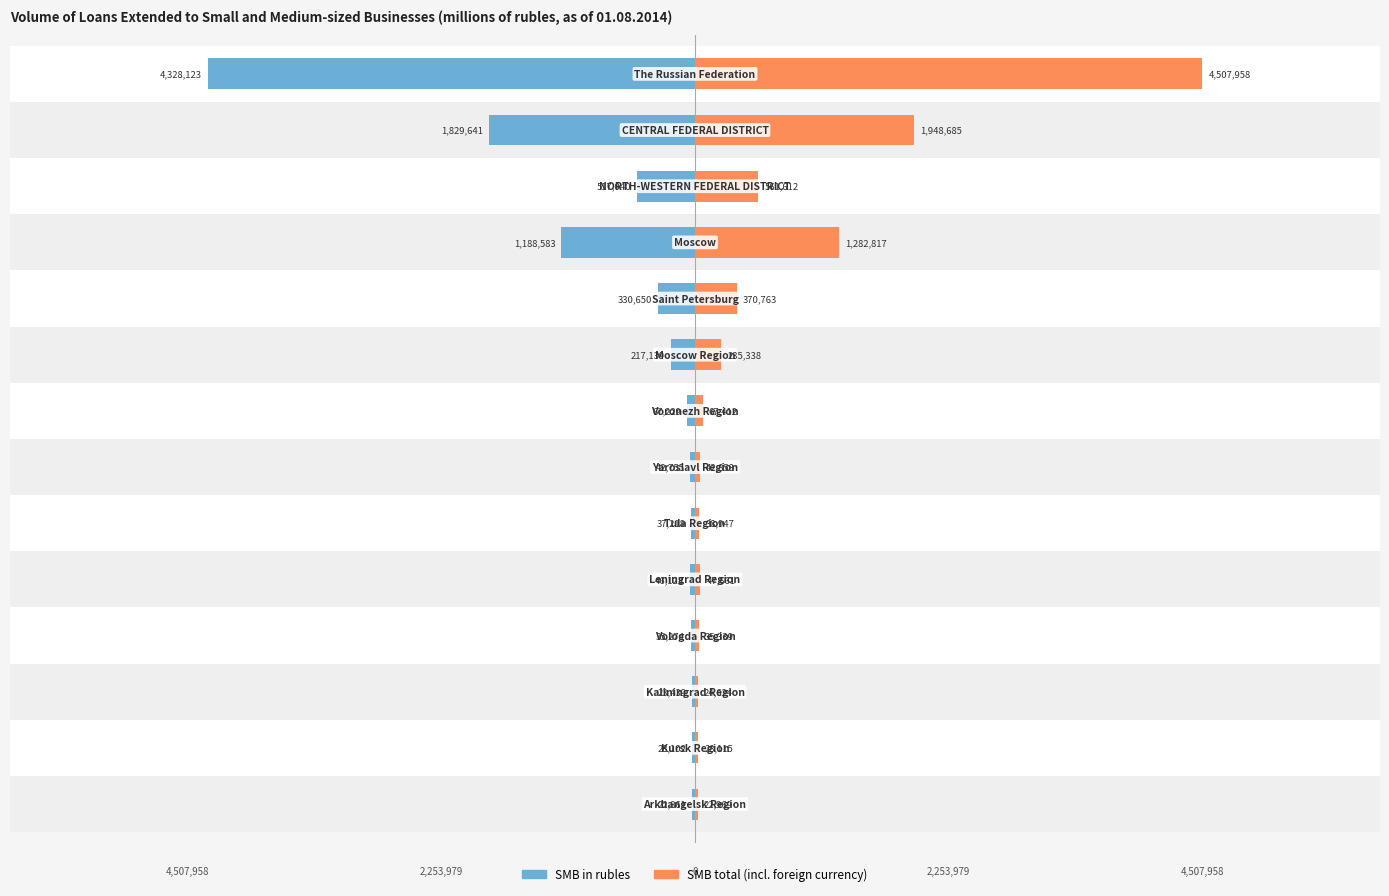

What is the difference between the SMB (total) values at 5 and 7?

192480